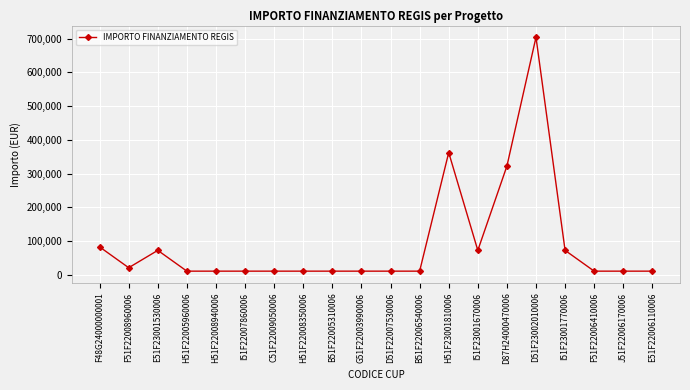

How many lines are shown in the chart?

1